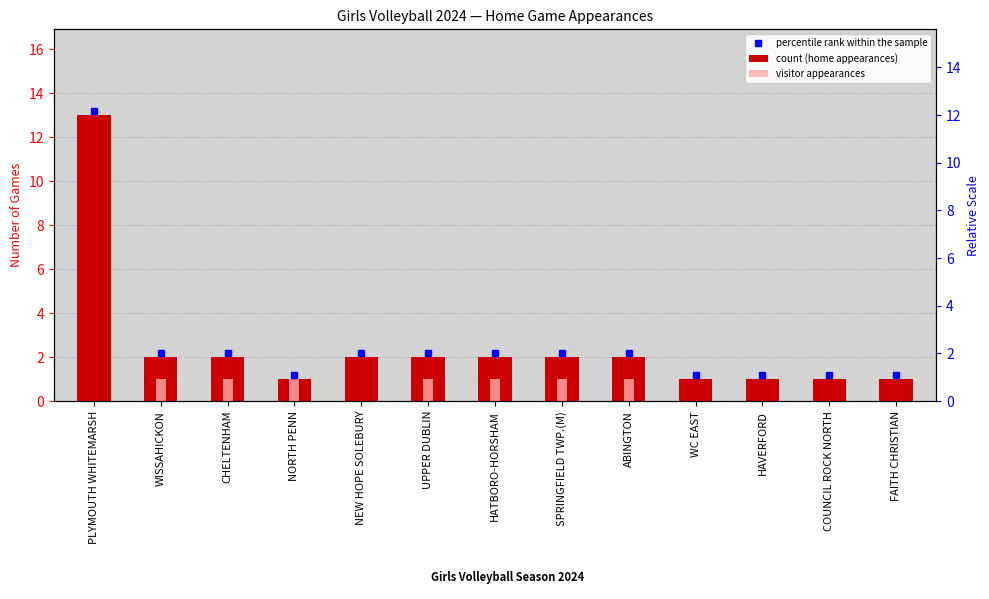

The value of visitor appearances at NORTH PENN is 1. True or false?

False